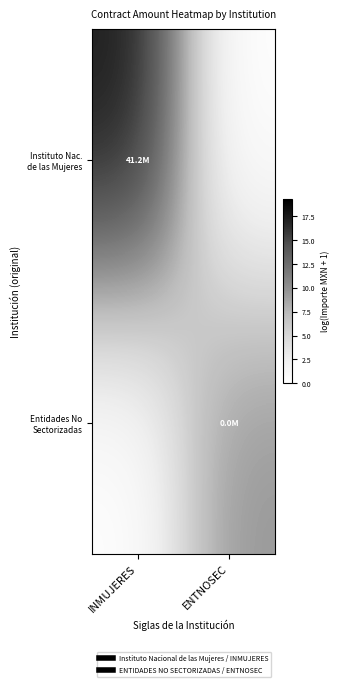

List the series in order of their peak value, lowest first.

Entidades No Sectorizadas, Instituto Nac. de las Mujeres